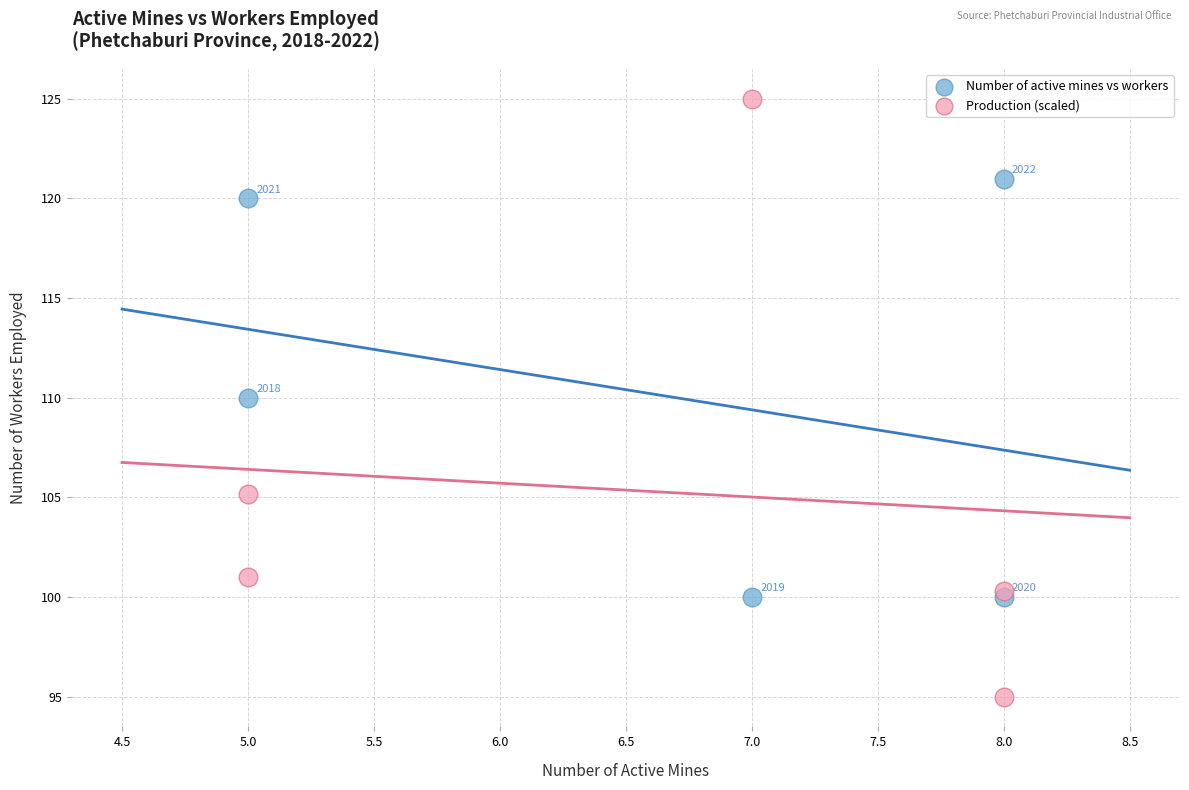

Which series reaches the minimum Y coordinate?

Production (scaled)